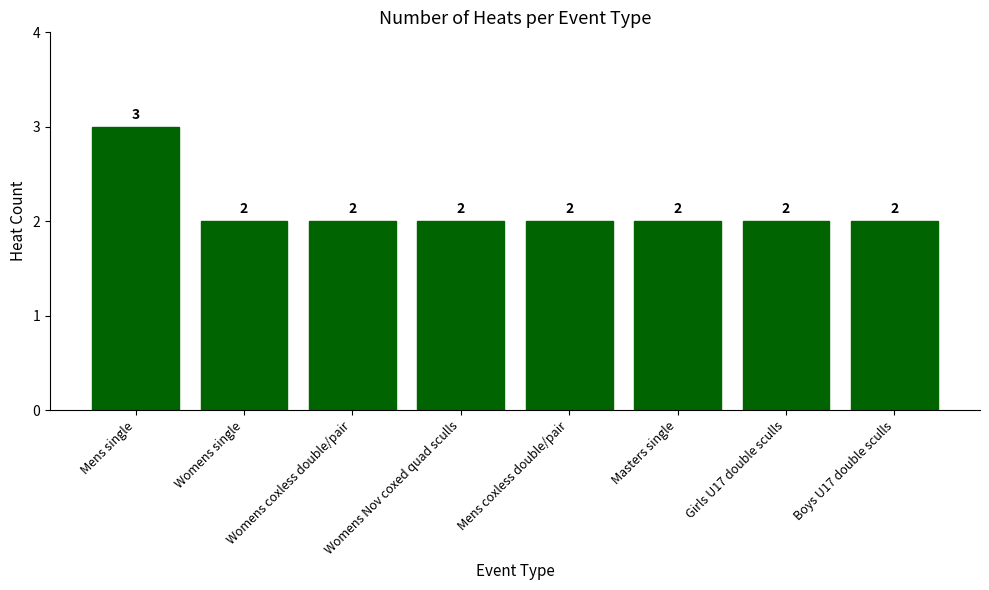

What is the sum of the values at Womens Nov coxed quad sculls and Mens coxless double/pair?

4